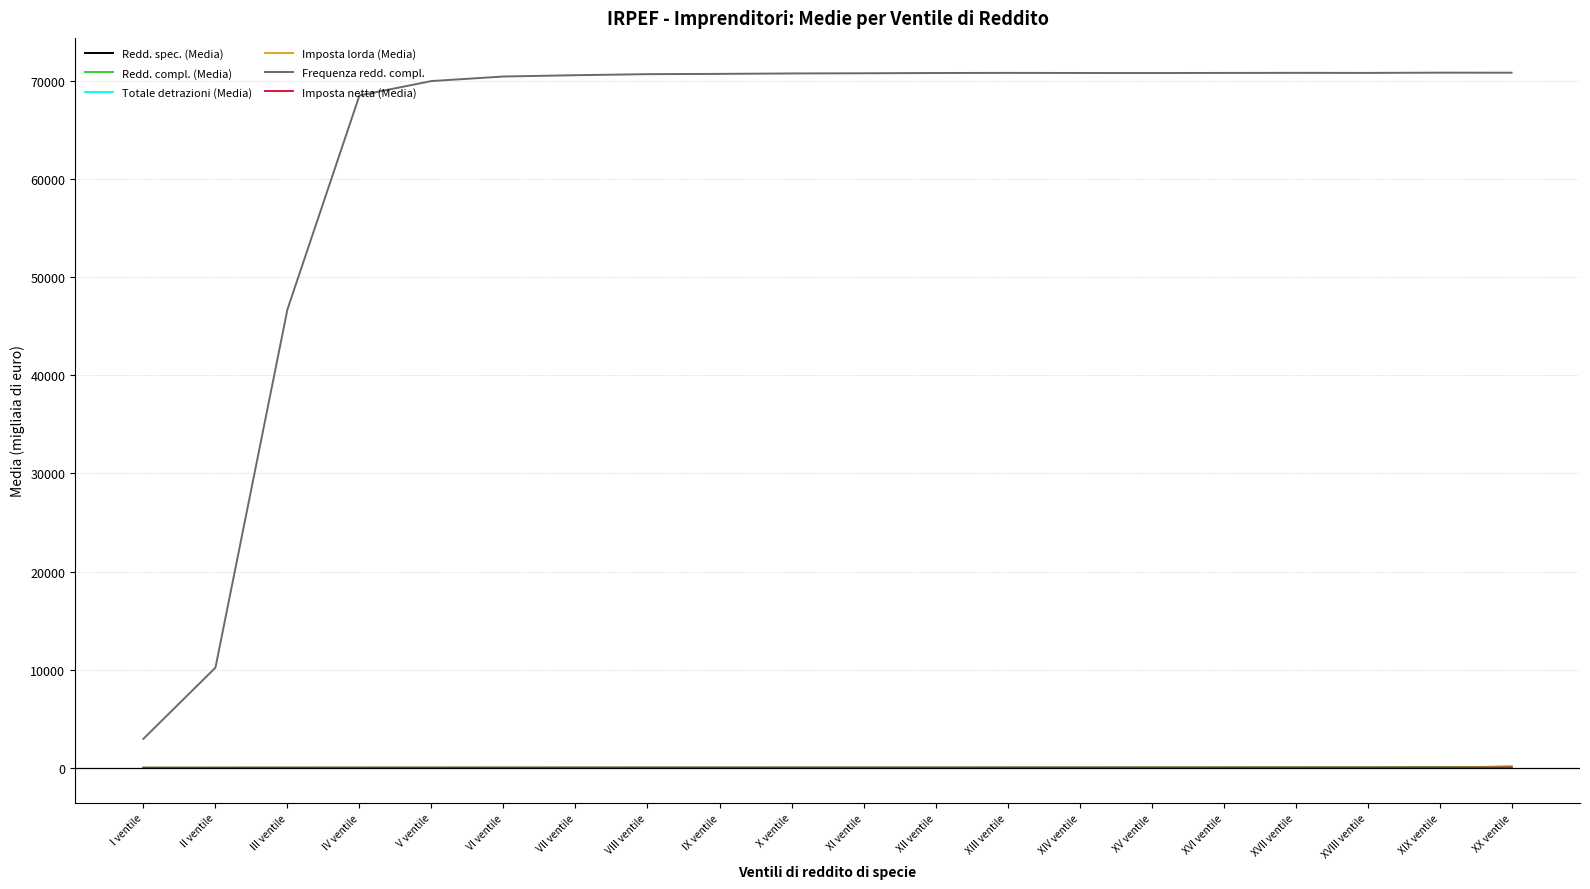

The value of Totale detrazioni (Media) at IX ventile is 1.9. True or false?

True